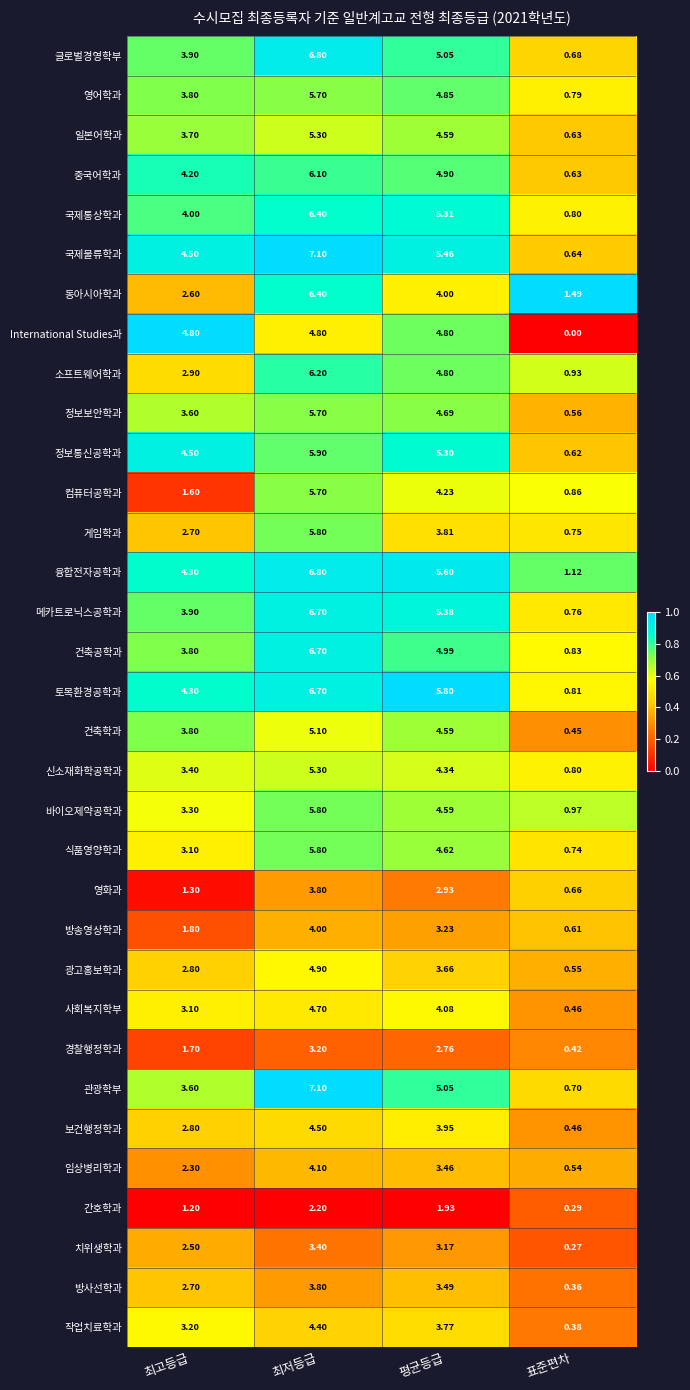

Rank the categories by 융합전자공학과 value from lowest to highest.

표준편차, 최고등급, 평균등급, 최저등급